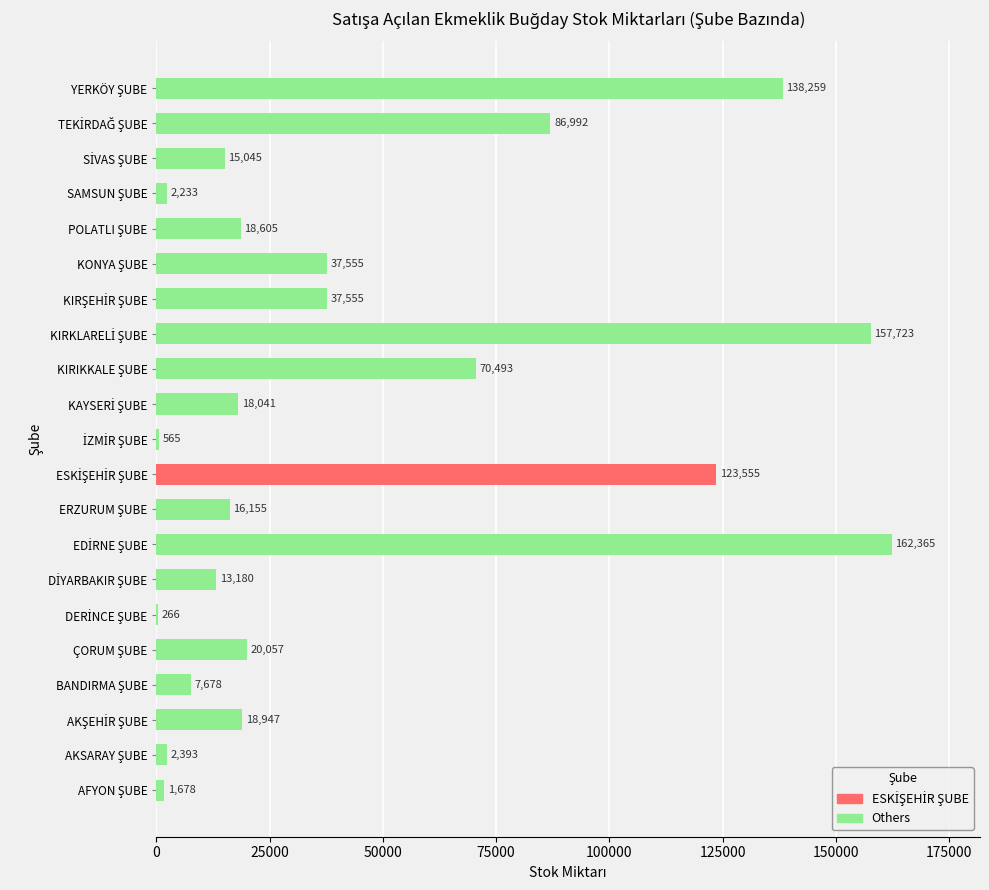

What position from the right is KAYSERİ ŞUBE?

10